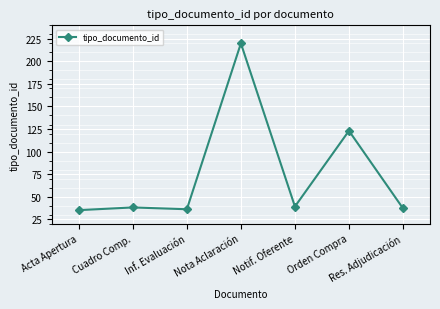

What value does the data have at Notif. Oferente?

39